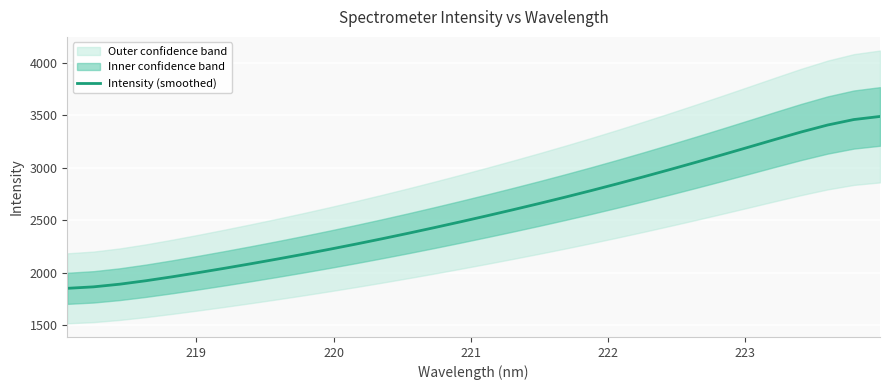

What is the maximum value for Intensity (smoothed)?

3489.3